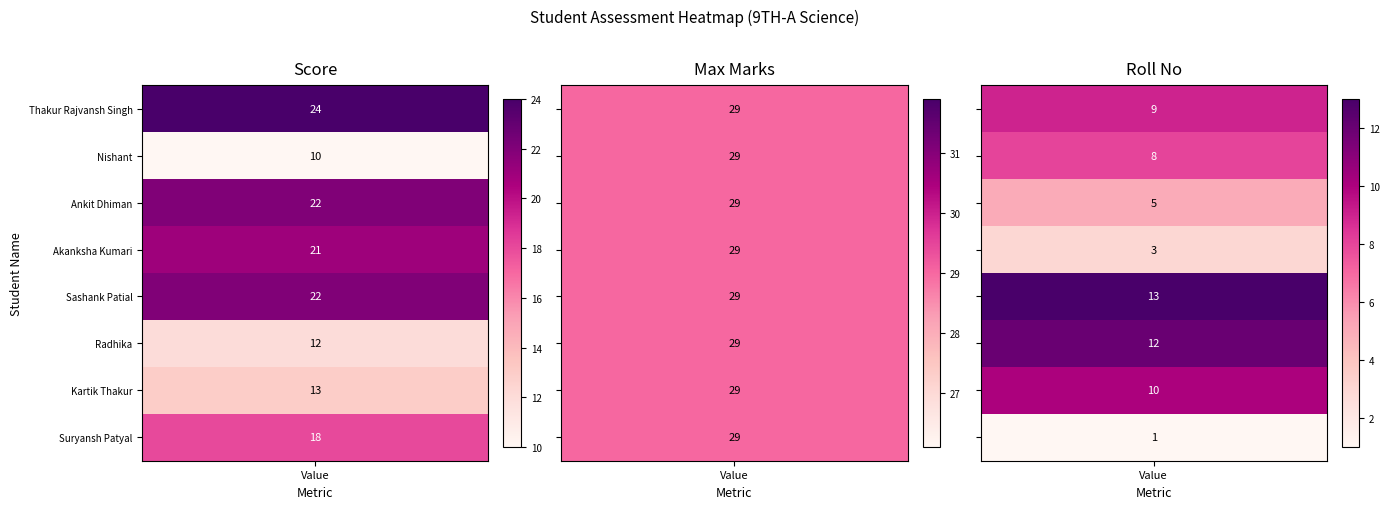

What is the difference between the maximum and second lowest values in the roll series?

10